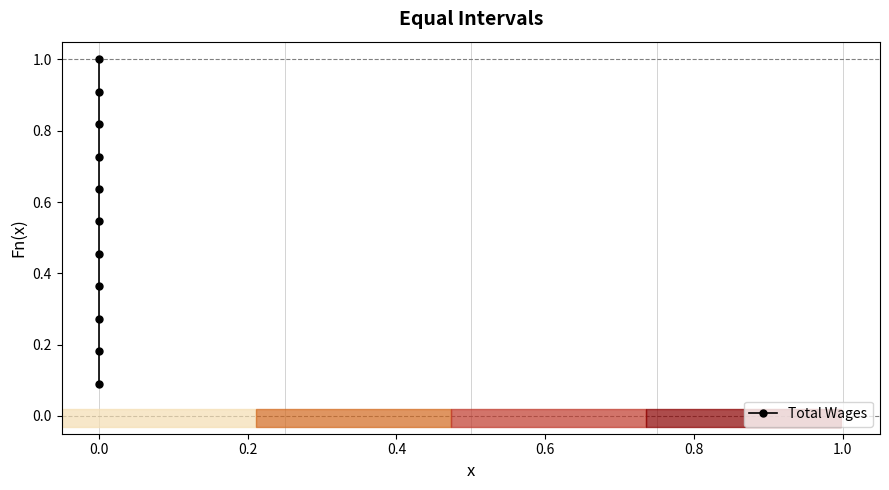

The value at 0.0 is 0.7. True or false?

False